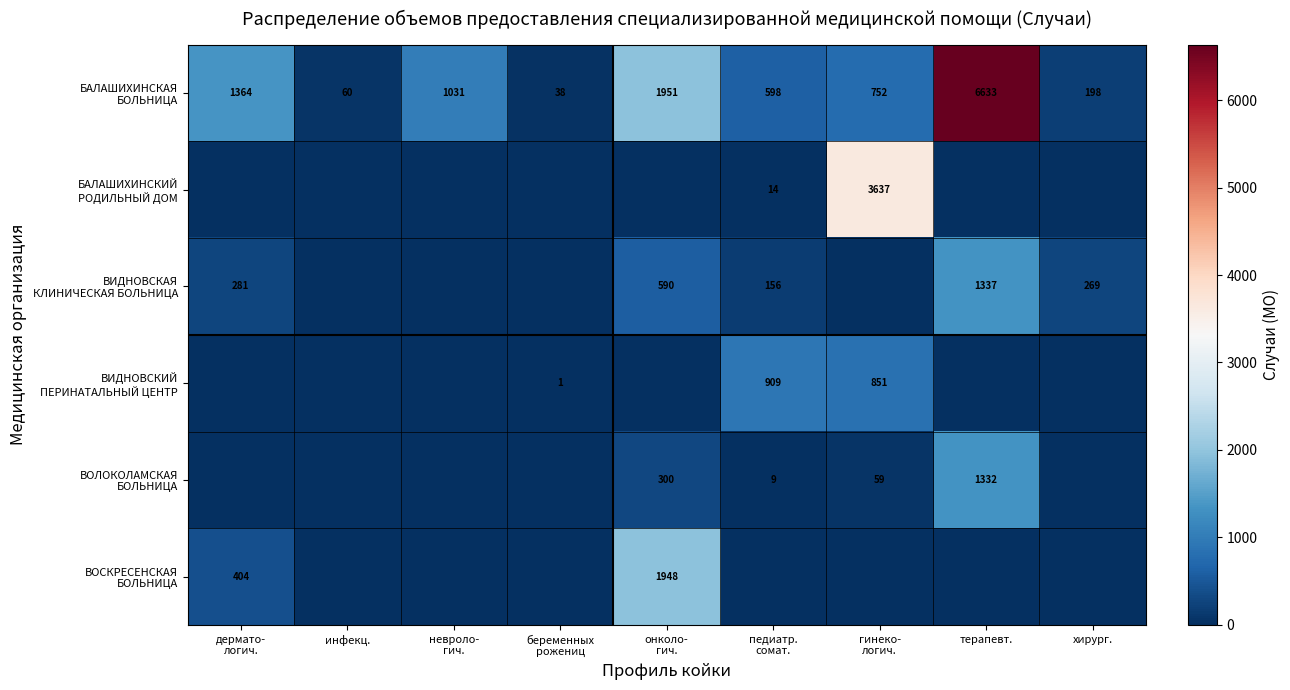

Is the value of БАЛАШИХИНСКИЙ РОДИЛЬНЫЙ ДОМ at гинеко- логич. greater than the value of БАЛАШИХИНСКАЯ БОЛЬНИЦА at терапевт.?

No